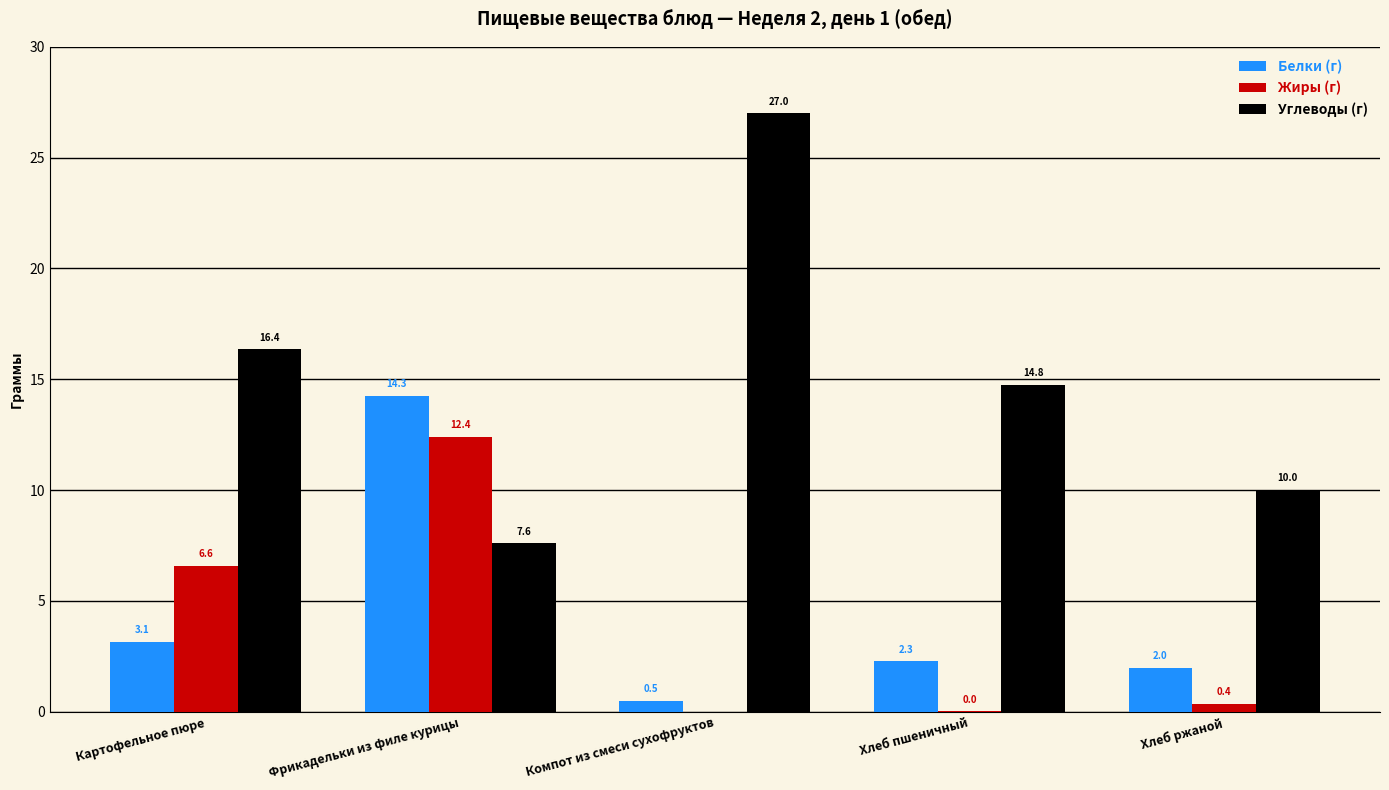

What is the sum of the Углеводы (г) values at Фрикадельки из филе курицы and Компот из смеси сухофруктов?

34.6